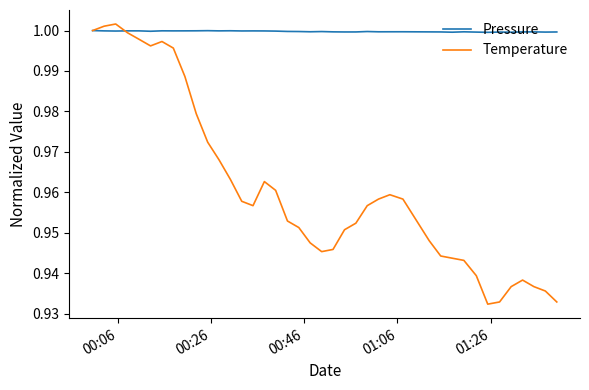

What are all the series names shown in the legend?

Pressure, Temperature